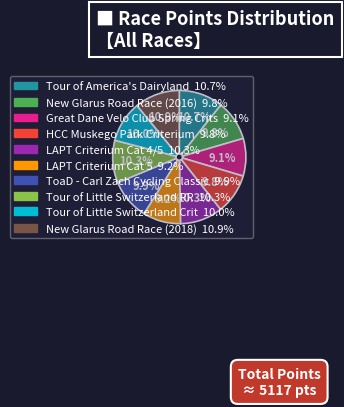

Count the number of slices in the pie.

10